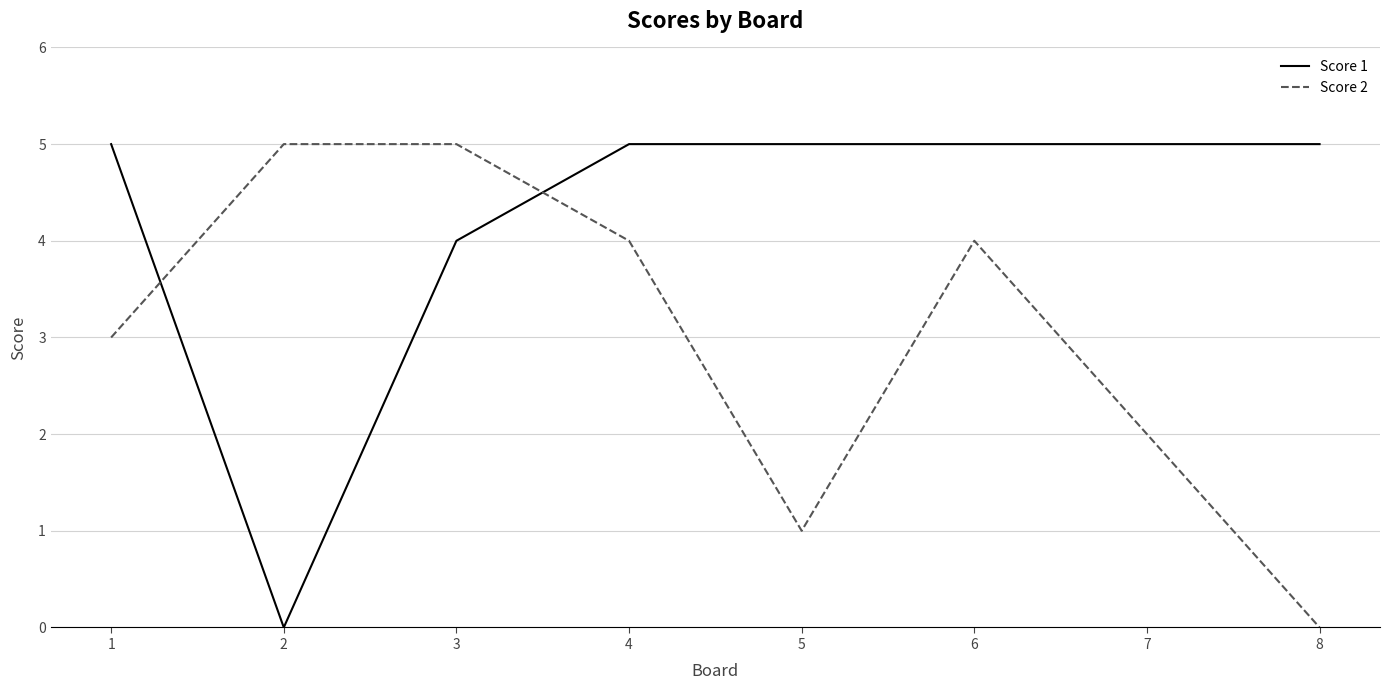

Between 2 and 4, which series saw the biggest shift?

Score 1